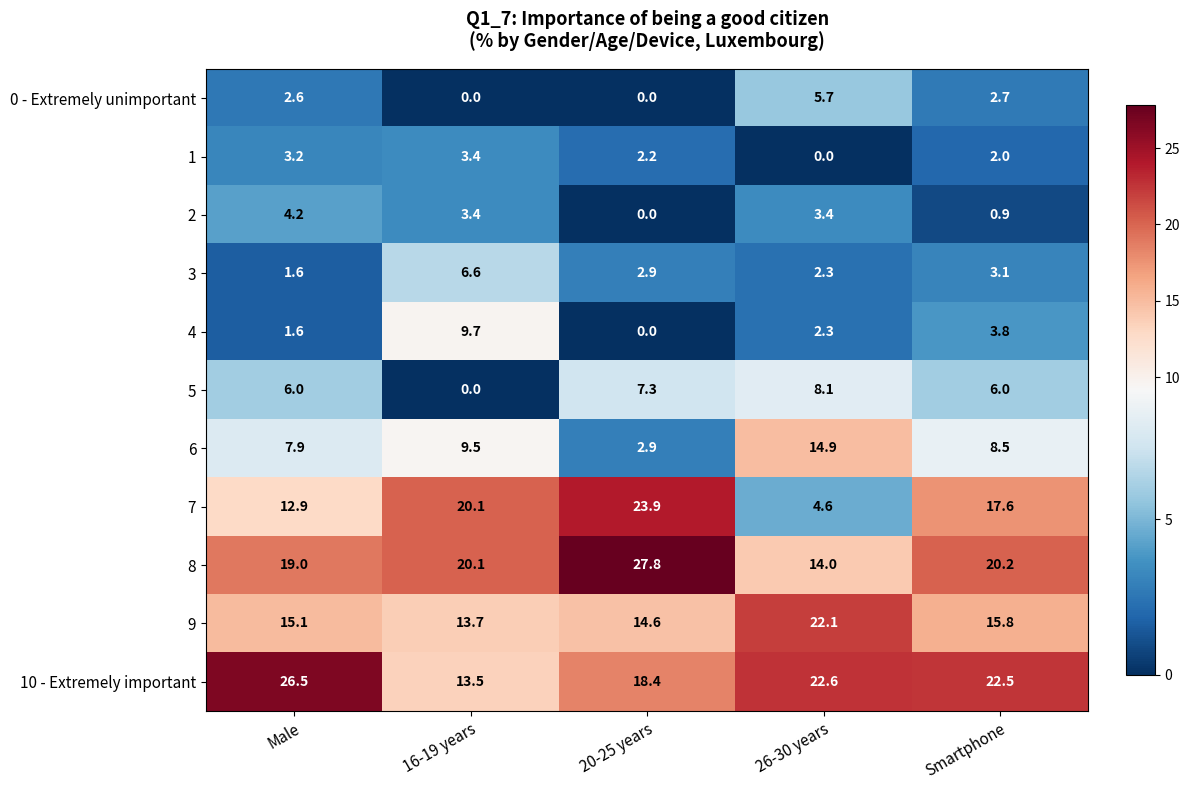

Which series has the widest spread of values?

7